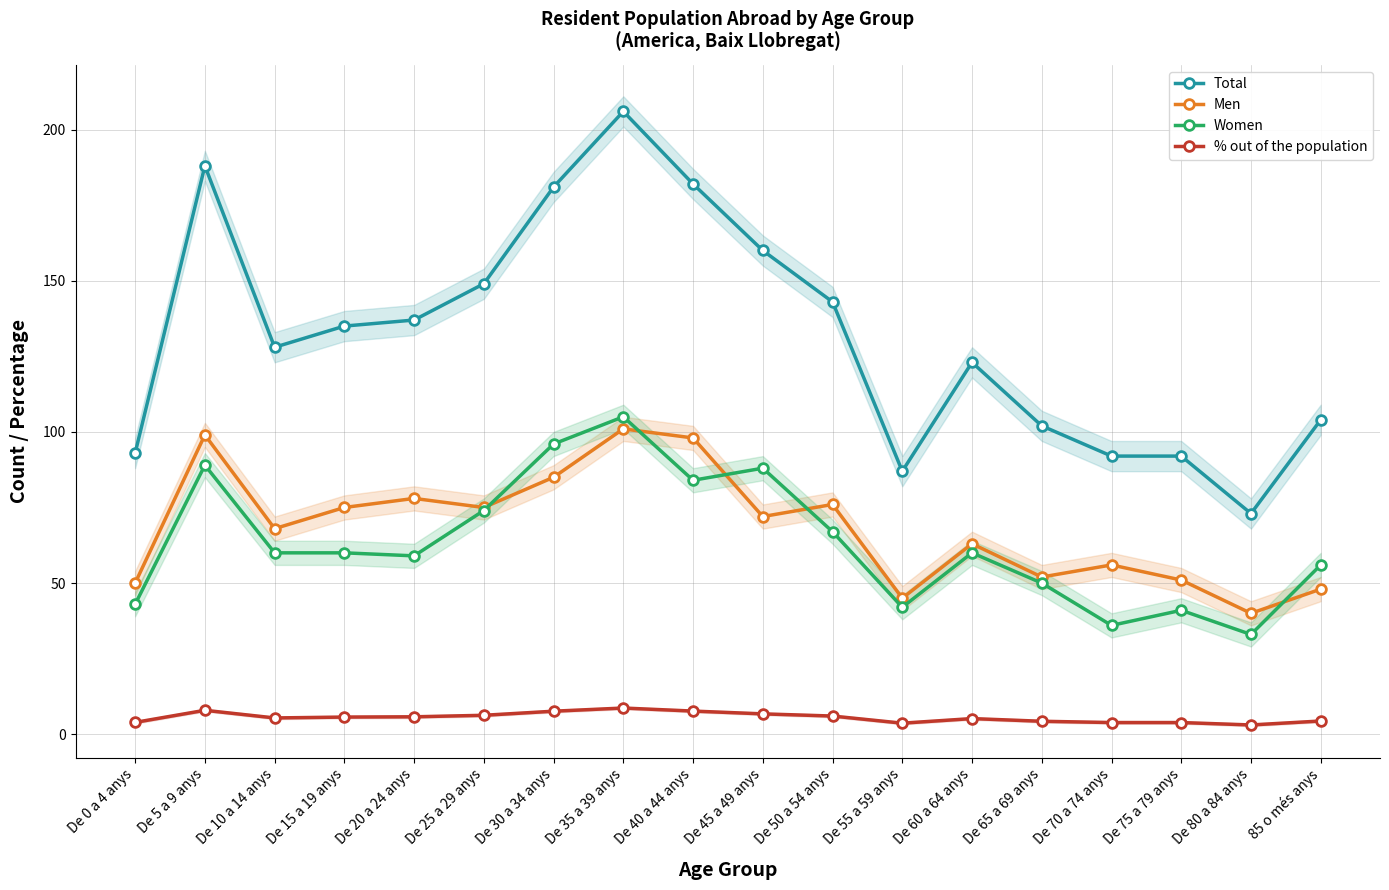

Reading right to left, extract all data points from this chart.

Total: 104.0	73.0	92.0	92.0	102.0	123.0	87.0	143.0	160.0	182.0	206.0	181.0	149.0	137.0	135.0	128.0	188.0	93.0
Men: 48.0	40.0	51.0	56.0	52.0	63.0	45.0	76.0	72.0	98.0	101.0	85.0	75.0	78.0	75.0	68.0	99.0	50.0
Women: 56.0	33.0	41.0	36.0	50.0	60.0	42.0	67.0	88.0	84.0	105.0	96.0	74.0	59.0	60.0	60.0	89.0	43.0
% out of the population: 4.4	3.1	3.9	3.9	4.3	5.2	3.7	6.0	6.7	7.7	8.7	7.6	6.3	5.8	5.7	5.4	7.9	3.9